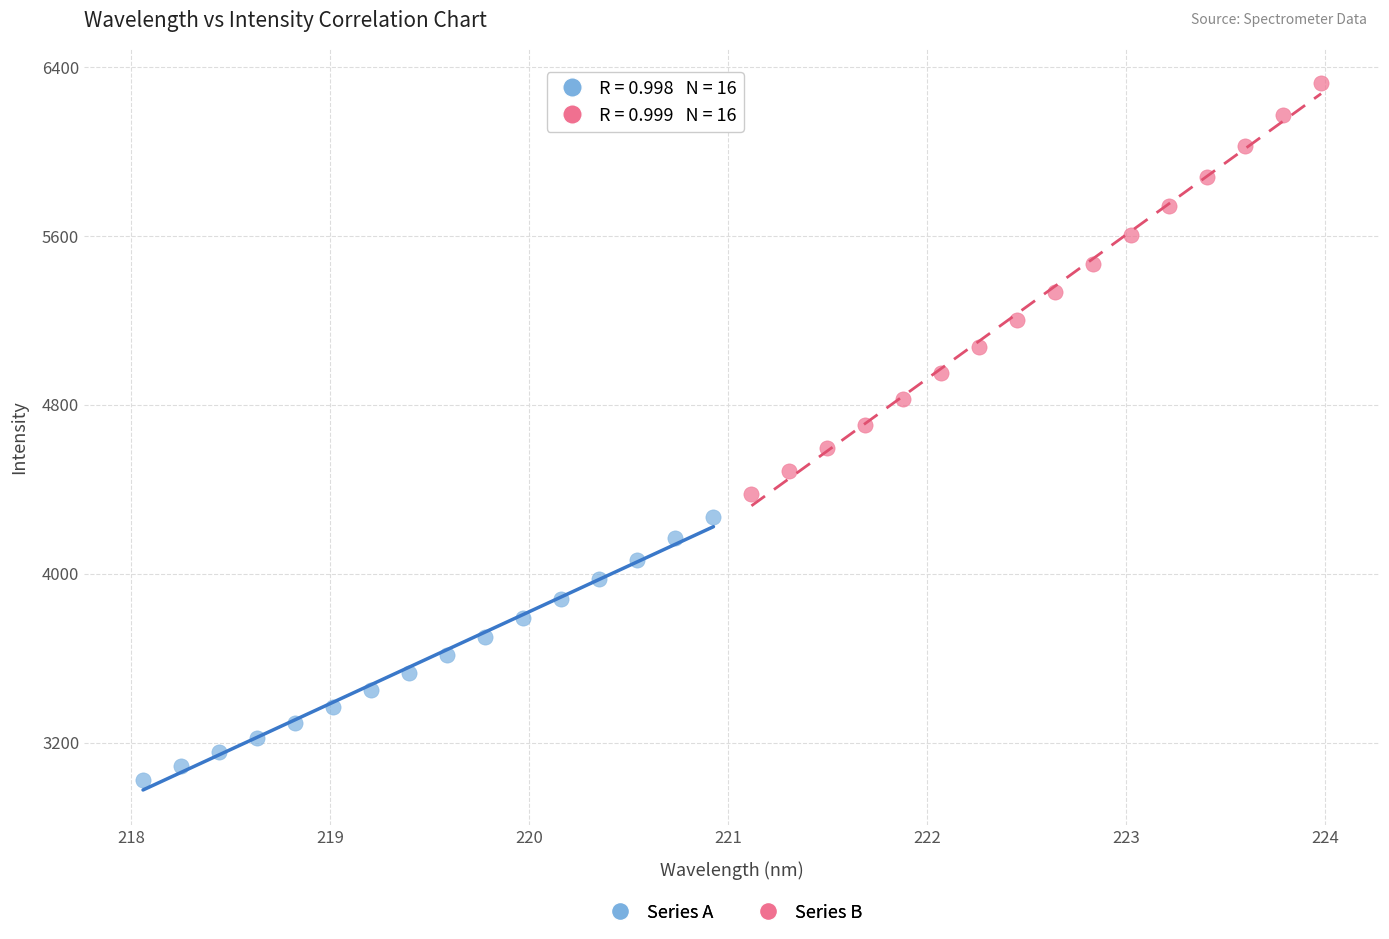

What are all the series names shown in the legend?

Series A, Series B